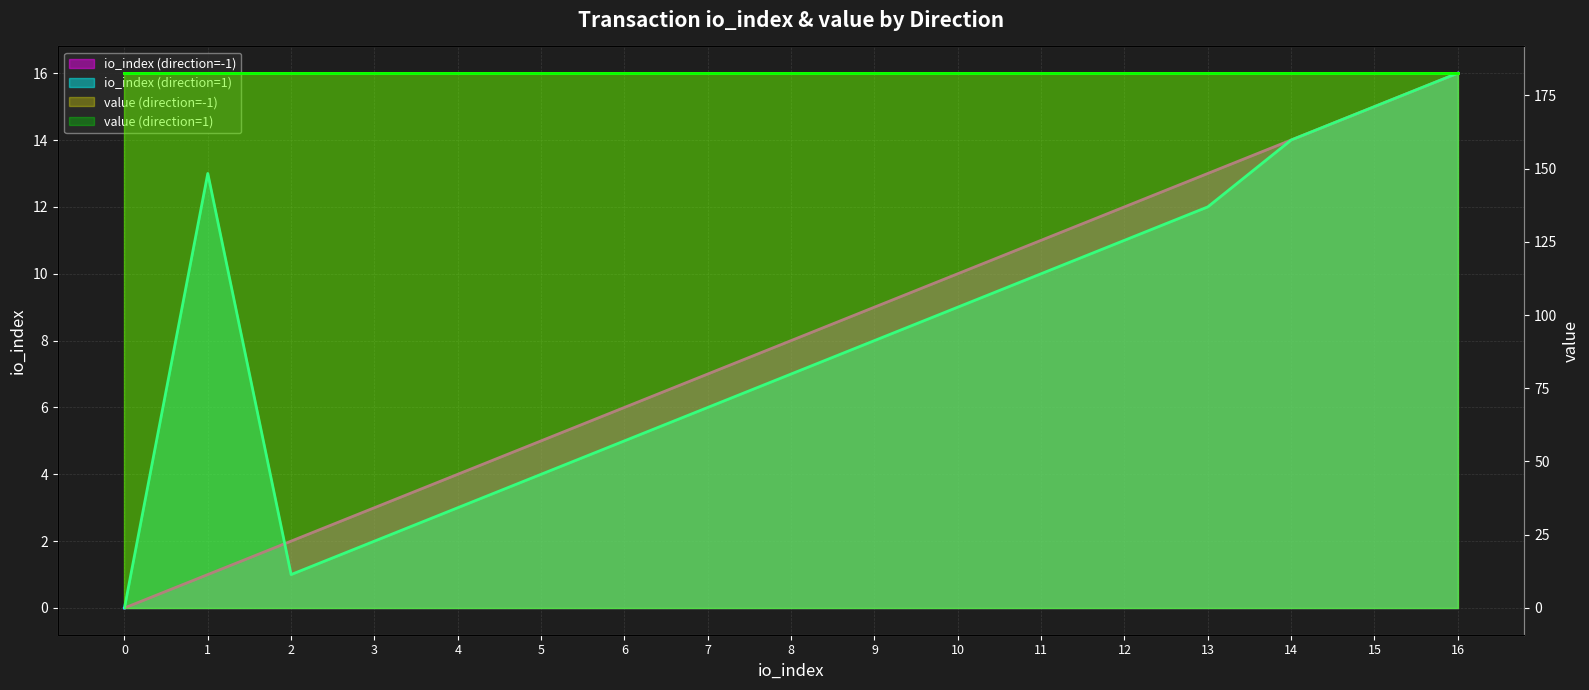

At how many categories does at least one series exceed 14?

2